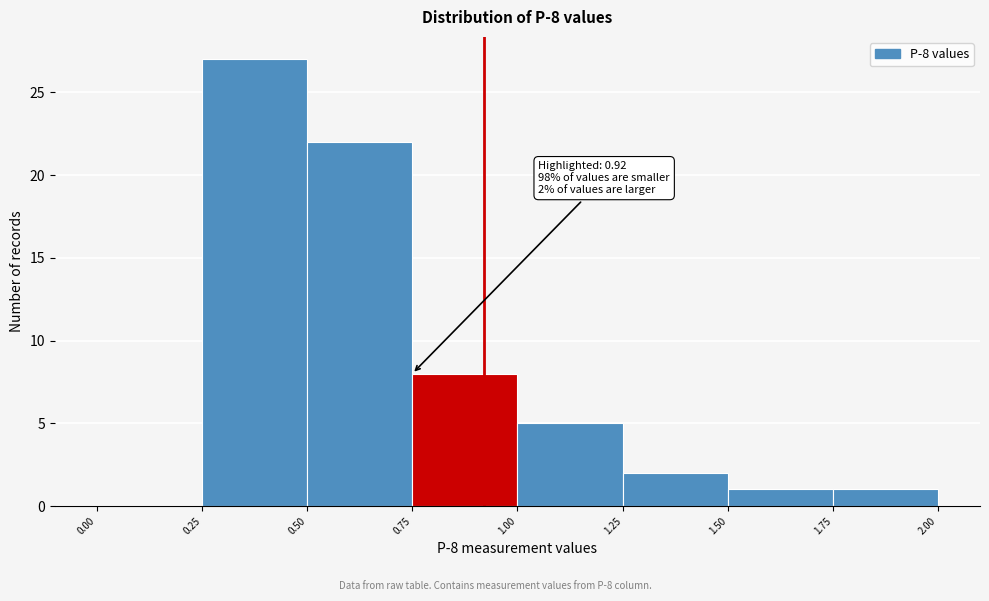

Which range on the x-axis has the tallest bar?

0.25 to 0.50